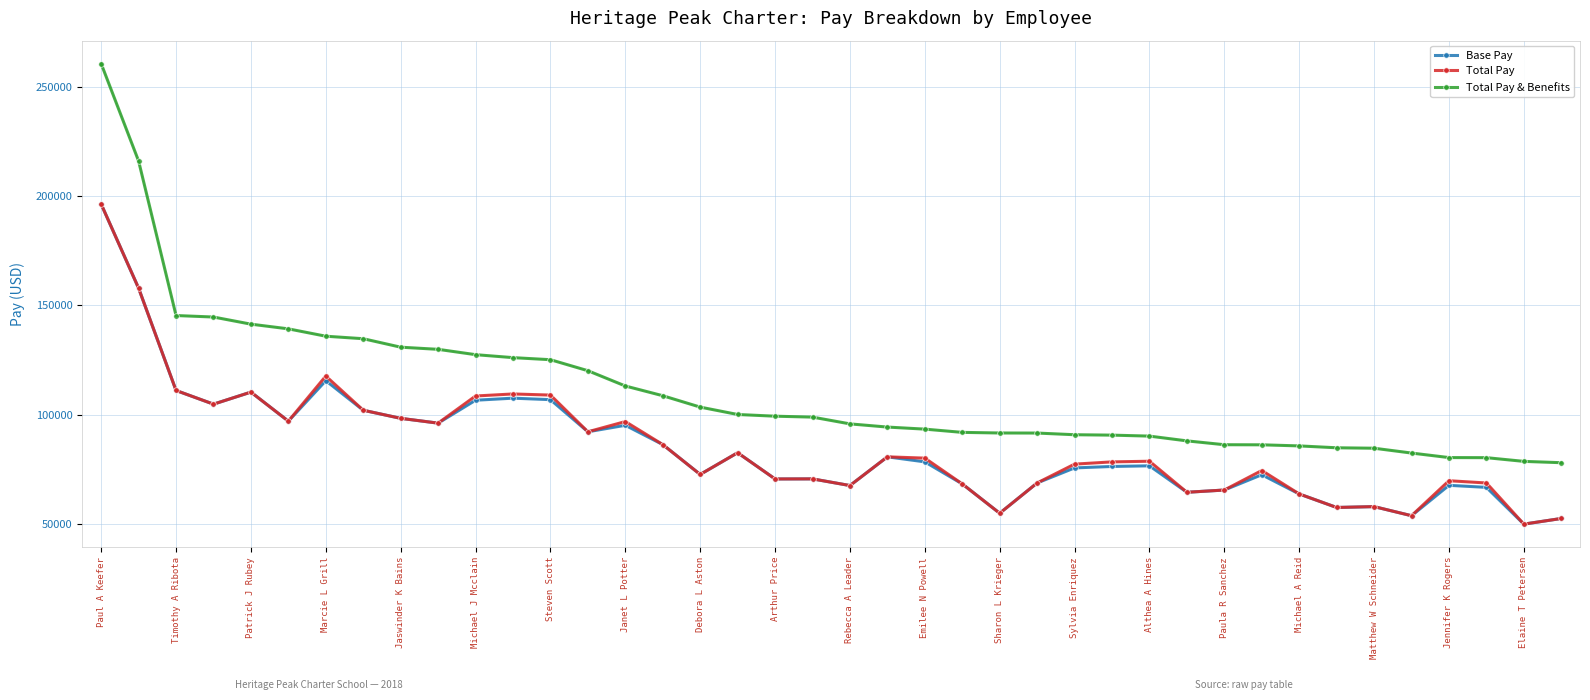

True or false: Total Pay & Benefits and Total Pay intersect in this chart.

False